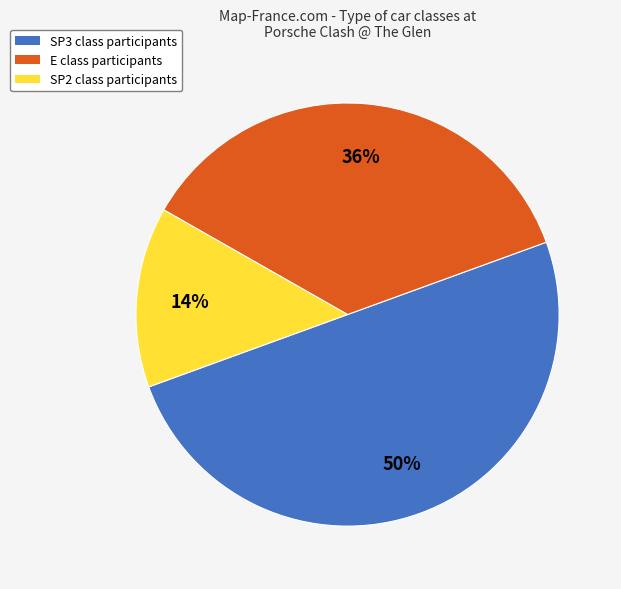

Approximately how many times larger is the value at SP3 class participants compared to E class participants?

1.4